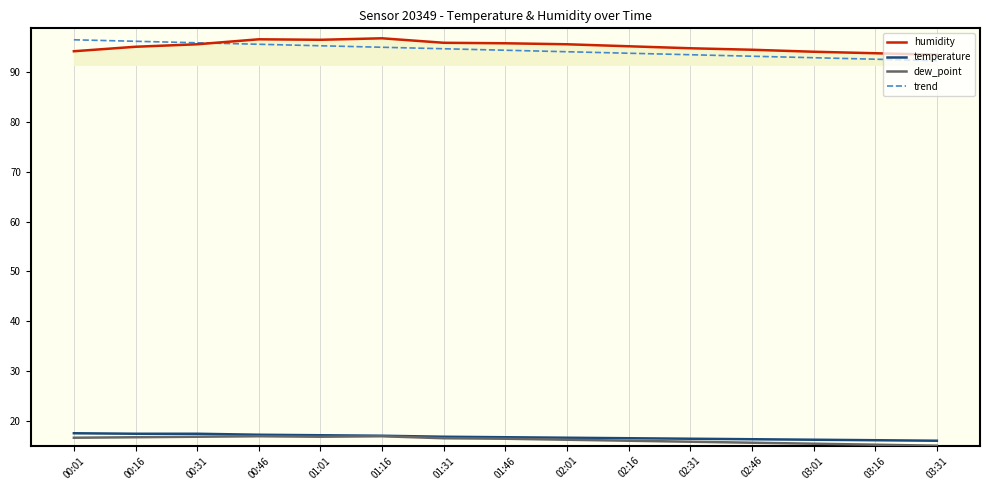

Read the temperature value at 00:16.

17.4